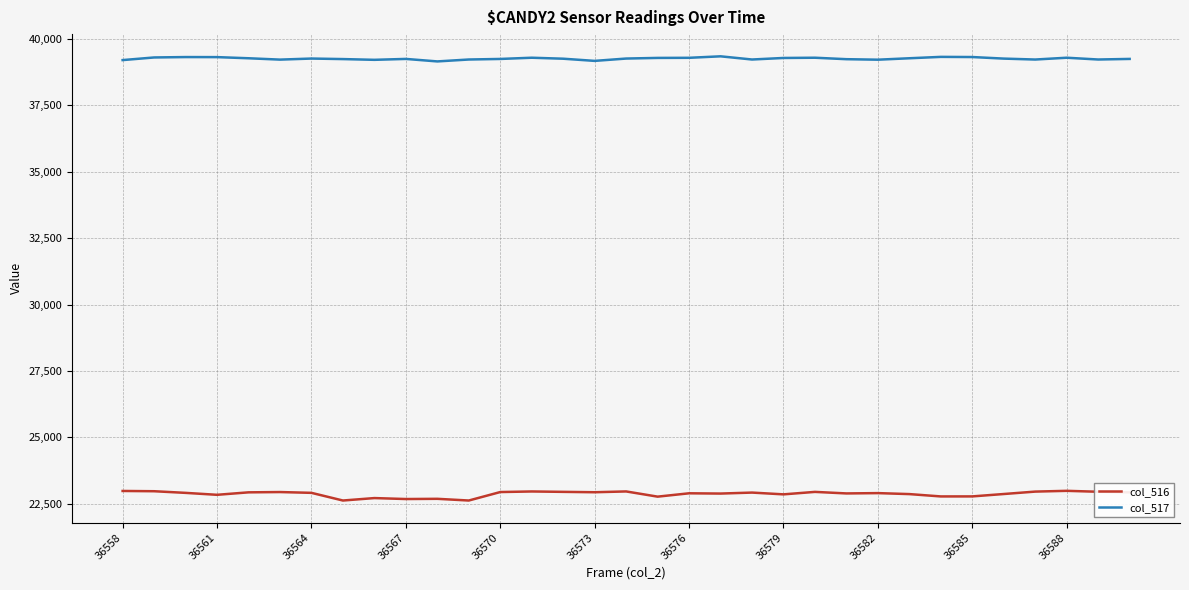

What is the maximum value for col_517?

39349